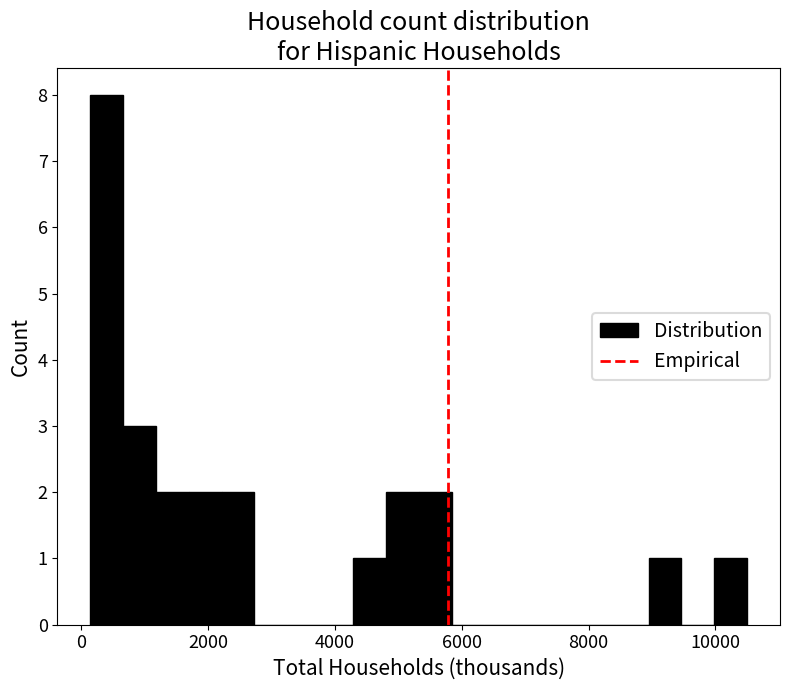

Read against the x-axis, roughly where is the centre of the tallest bar?

400